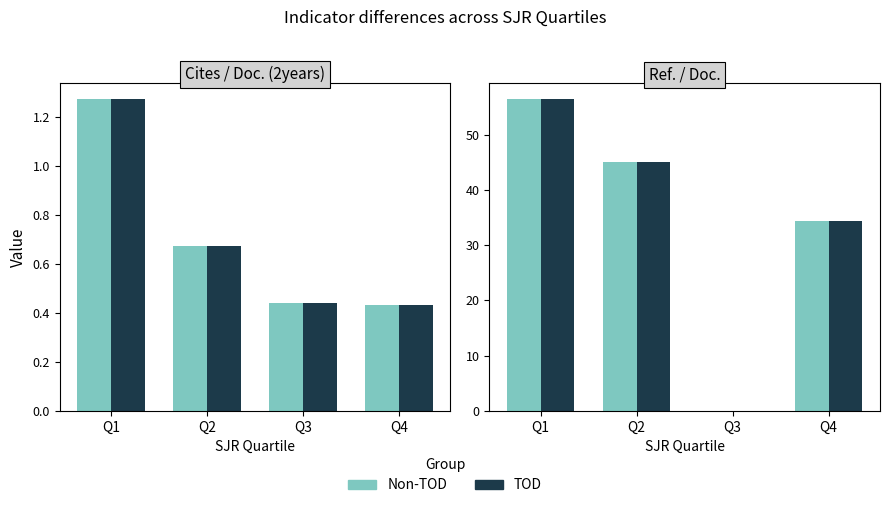

The value of Non-TOD at Q2 is 45.1. True or false?

True